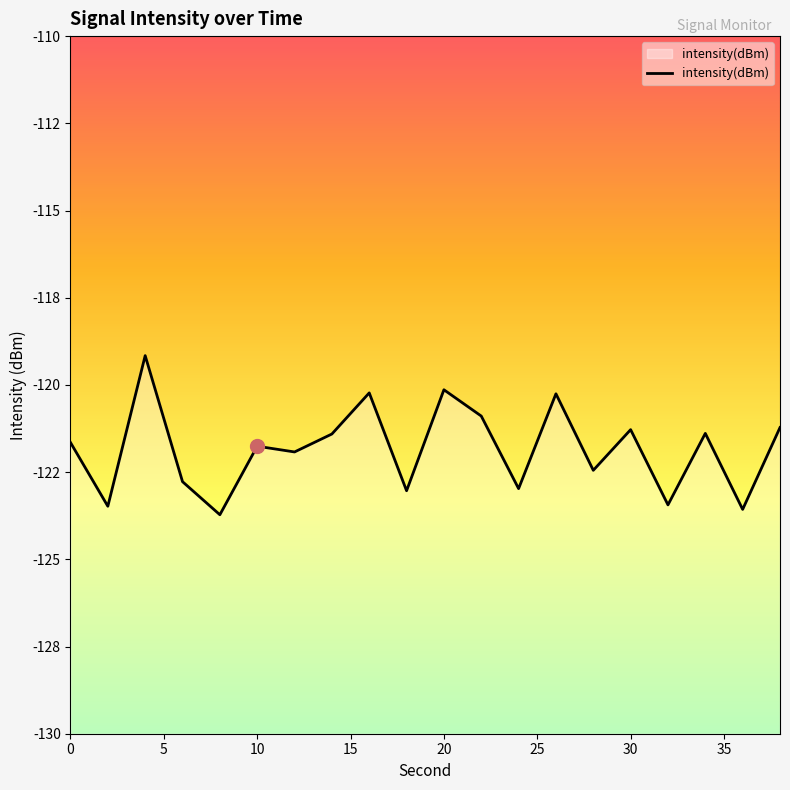

How many points are higher than both their immediate neighbors (excluding endpoints)?

7